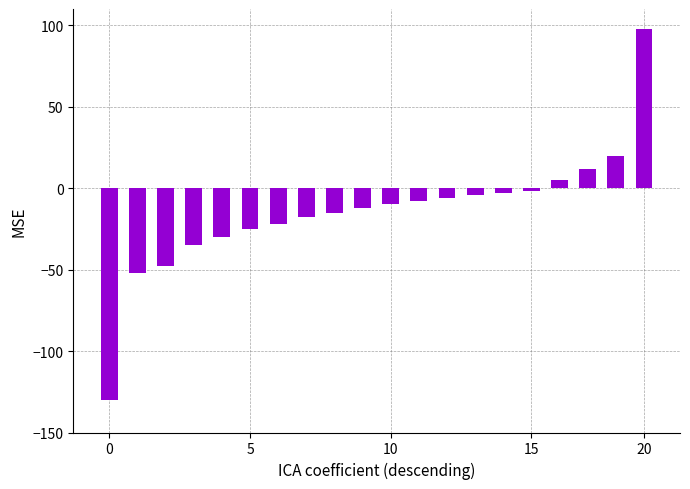

What is the maximum value shown in the chart?

98